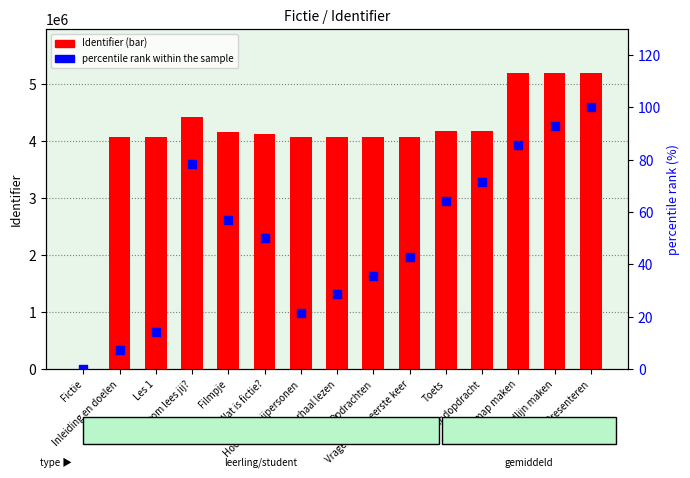

Which series has the widest spread of Y values?

Identifier (count)